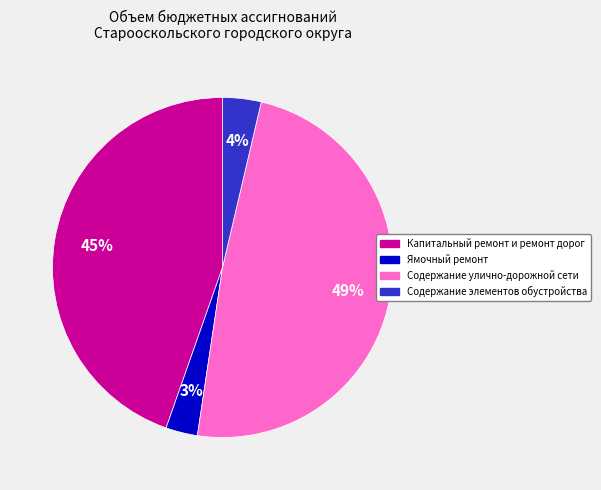

Does Содержание элементов обустройства represent more than half of the total?

No